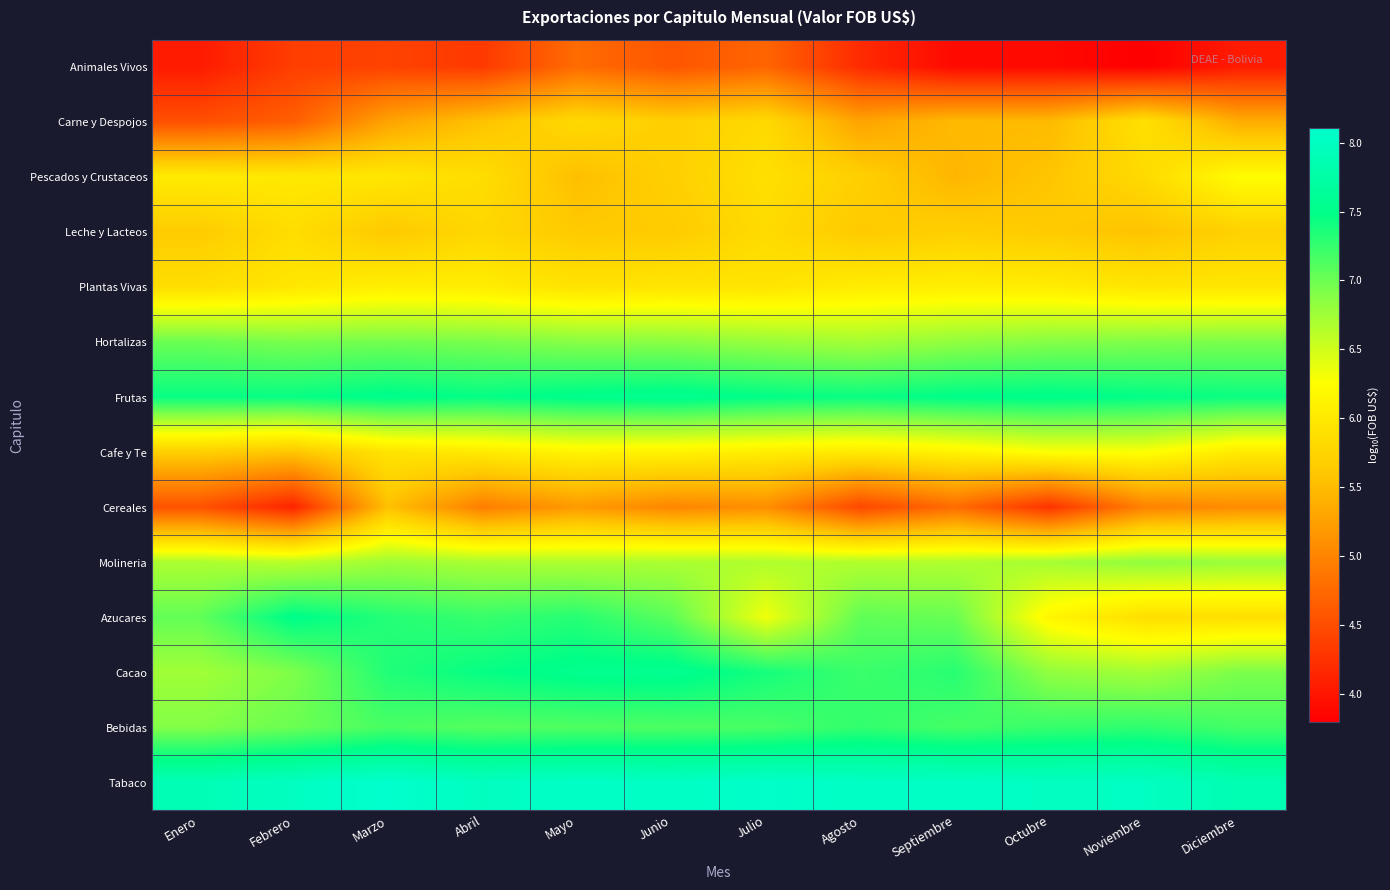

Reading left to right, list all the values displayed in this chart.

Animales Vivos: Enero=4.0	Febrero=4.4	Marzo=4.4	Abril=4.3	Mayo=4.8	Junio=4.6	Julio=4.7	Agosto=4.2	Septiembre=3.9	Octubre=3.9	Noviembre=3.8	Diciembre=4.0
Carne y Despojos: Enero=4.5	Febrero=4.7	Marzo=5.3	Abril=5.6	Mayo=5.8	Junio=5.7	Julio=5.8	Agosto=5.3	Septiembre=5.5	Octubre=5.5	Noviembre=5.9	Diciembre=5.4
Pescados y Crustaceos: Enero=6.0	Febrero=6.0	Marzo=6.0	Abril=5.9	Mayo=5.5	Junio=5.7	Julio=5.9	Agosto=5.7	Septiembre=5.4	Octubre=5.6	Noviembre=5.8	Diciembre=6.2
Leche y Lacteos: Enero=5.6	Febrero=5.9	Marzo=5.6	Abril=5.8	Mayo=5.6	Junio=5.6	Julio=5.8	Agosto=5.6	Septiembre=5.7	Octubre=5.6	Noviembre=5.6	Diciembre=5.7
Plantas Vivas: Enero=5.9	Febrero=6.0	Marzo=6.1	Abril=6.0	Mayo=5.9	Junio=6.0	Julio=5.9	Agosto=6.0	Septiembre=6.1	Octubre=6.0	Noviembre=6.0	Diciembre=6.0
Hortalizas: Enero=7.0	Febrero=6.9	Marzo=7.0	Abril=6.9	Mayo=6.9	Junio=6.9	Julio=6.8	Agosto=6.7	Septiembre=6.8	Octubre=6.9	Noviembre=6.9	Diciembre=6.9
Frutas: Enero=7.5	Febrero=7.5	Marzo=7.5	Abril=7.5	Mayo=7.5	Junio=7.6	Julio=7.5	Agosto=7.4	Septiembre=7.5	Octubre=7.5	Noviembre=7.5	Diciembre=7.4
Cafe y Te: Enero=5.7	Febrero=5.6	Marzo=5.9	Abril=6.0	Mayo=6.1	Junio=6.1	Julio=6.1	Agosto=6.0	Septiembre=6.1	Octubre=6.3	Noviembre=6.3	Diciembre=6.0
Cereales: Enero=4.5	Febrero=4.1	Marzo=5.5	Abril=4.9	Mayo=5.2	Junio=5.0	Julio=5.1	Agosto=4.5	Septiembre=4.8	Octubre=4.3	Noviembre=5.0	Diciembre=5.1
Molineria: Enero=6.7	Febrero=6.6	Marzo=6.8	Abril=6.7	Mayo=6.7	Junio=6.7	Julio=6.7	Agosto=6.7	Septiembre=6.7	Octubre=6.7	Noviembre=6.8	Diciembre=6.8
Azucares: Enero=7.0	Febrero=7.5	Marzo=7.3	Abril=7.2	Mayo=7.3	Junio=7.1	Julio=6.3	Agosto=7.1	Septiembre=7.0	Octubre=6.2	Noviembre=5.9	Diciembre=5.9
Cacao: Enero=6.7	Febrero=6.9	Marzo=7.3	Abril=7.5	Mayo=7.5	Junio=7.6	Julio=7.4	Agosto=7.2	Septiembre=7.3	Octubre=6.8	Noviembre=6.7	Diciembre=6.9
Bebidas: Enero=6.9	Febrero=7.0	Marzo=7.2	Abril=7.1	Mayo=7.1	Junio=7.1	Julio=7.2	Agosto=7.3	Septiembre=7.2	Octubre=7.2	Noviembre=7.3	Diciembre=7.2
Tabaco: Enero=7.9	Febrero=8.0	Marzo=8.1	Abril=8.0	Mayo=8.0	Junio=8.0	Julio=8.1	Agosto=8.0	Septiembre=8.0	Octubre=8.0	Noviembre=8.0	Diciembre=7.9